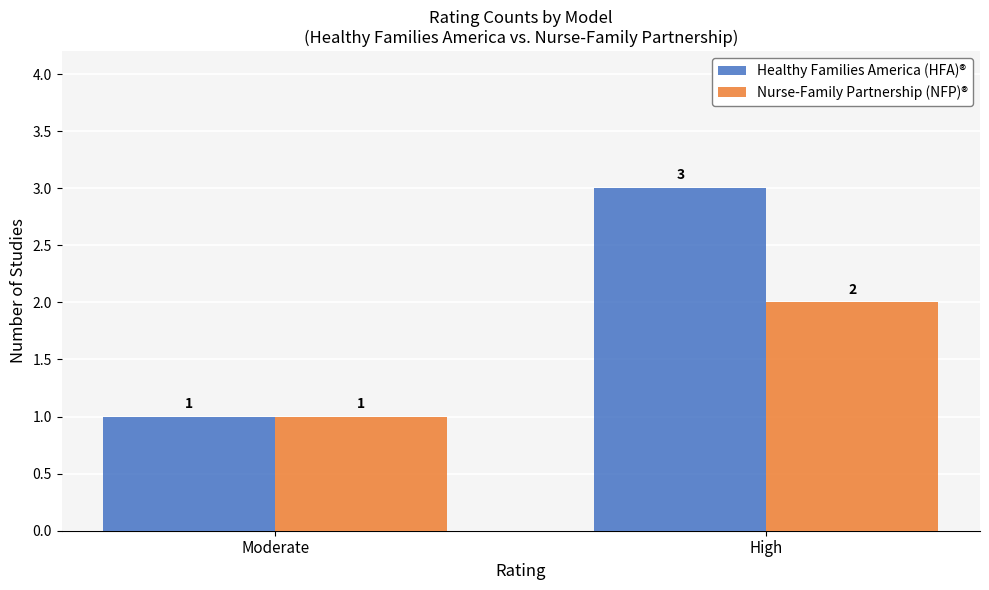

What is the label of the 2nd bar from the left?

High